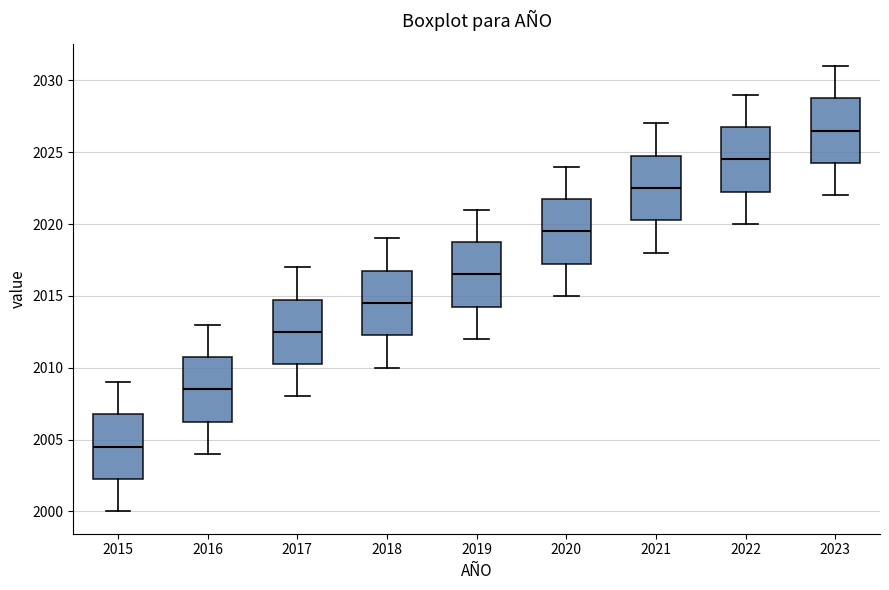

Reading left to right, read every box against the y-axis: the position of its median line, the range the box covers, and the ends of its whiskers. The values are not printed on the chart, so give them approximately, as read against the axis.

2015: median 2004.5, box 2002.5 to 2007.0, whiskers 2000.0 to 2009.0
2016: median 2008.5, box 2006.5 to 2011.0, whiskers 2004.0 to 2013.0
2017: median 2012.5, box 2010.5 to 2015.0, whiskers 2008.0 to 2017.0
2018: median 2014.5, box 2012.5 to 2017.0, whiskers 2010.0 to 2019.0
2019: median 2016.5, box 2014.5 to 2019.0, whiskers 2012.0 to 2021.0
2020: median 2019.5, box 2017.5 to 2022.0, whiskers 2015.0 to 2024.0
2021: median 2022.5, box 2020.5 to 2025.0, whiskers 2018.0 to 2027.0
2022: median 2024.5, box 2022.5 to 2027.0, whiskers 2020.0 to 2029.0
2023: median 2026.5, box 2024.5 to 2029.0, whiskers 2022.0 to 2031.0